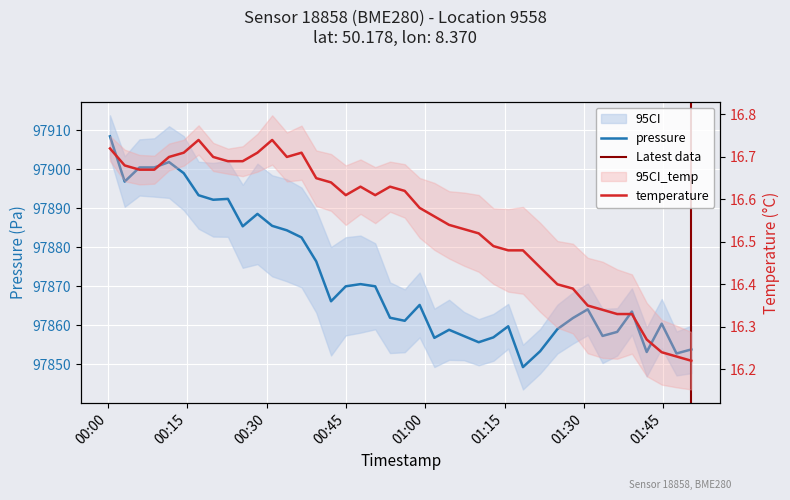

Is the value of temperature at 2023-09-12T00:58:57 greater than the value of pressure at 2023-09-12T00:22:42?

No